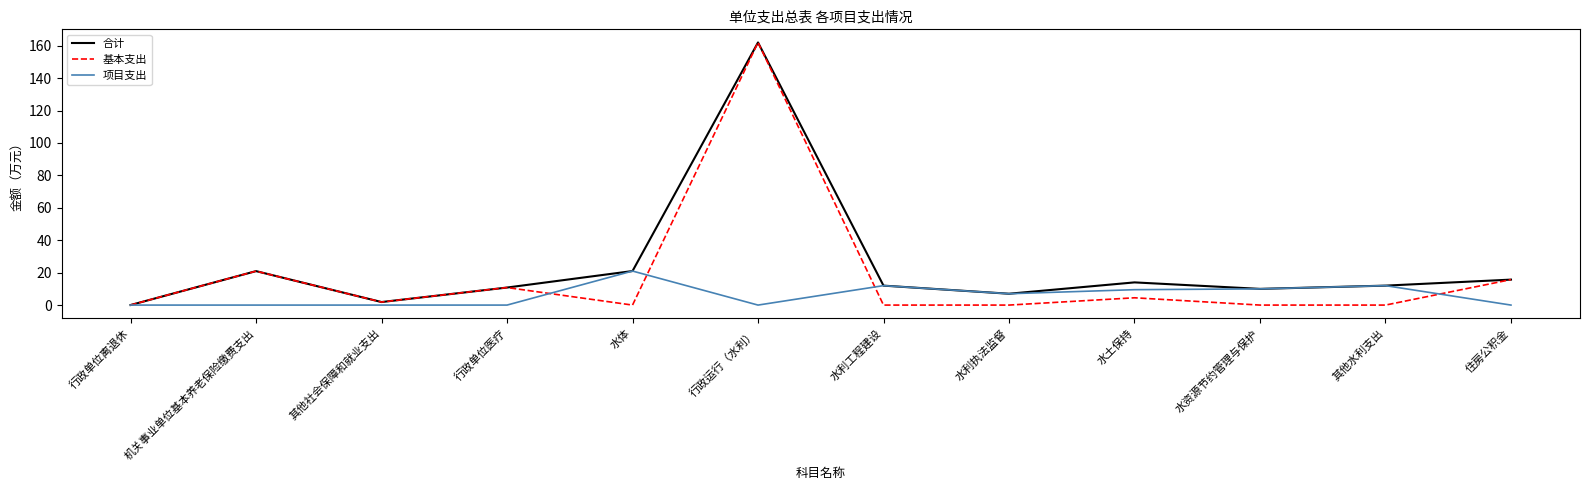

True or false: 基本支出 has more than 2 points higher than both neighbors.

True